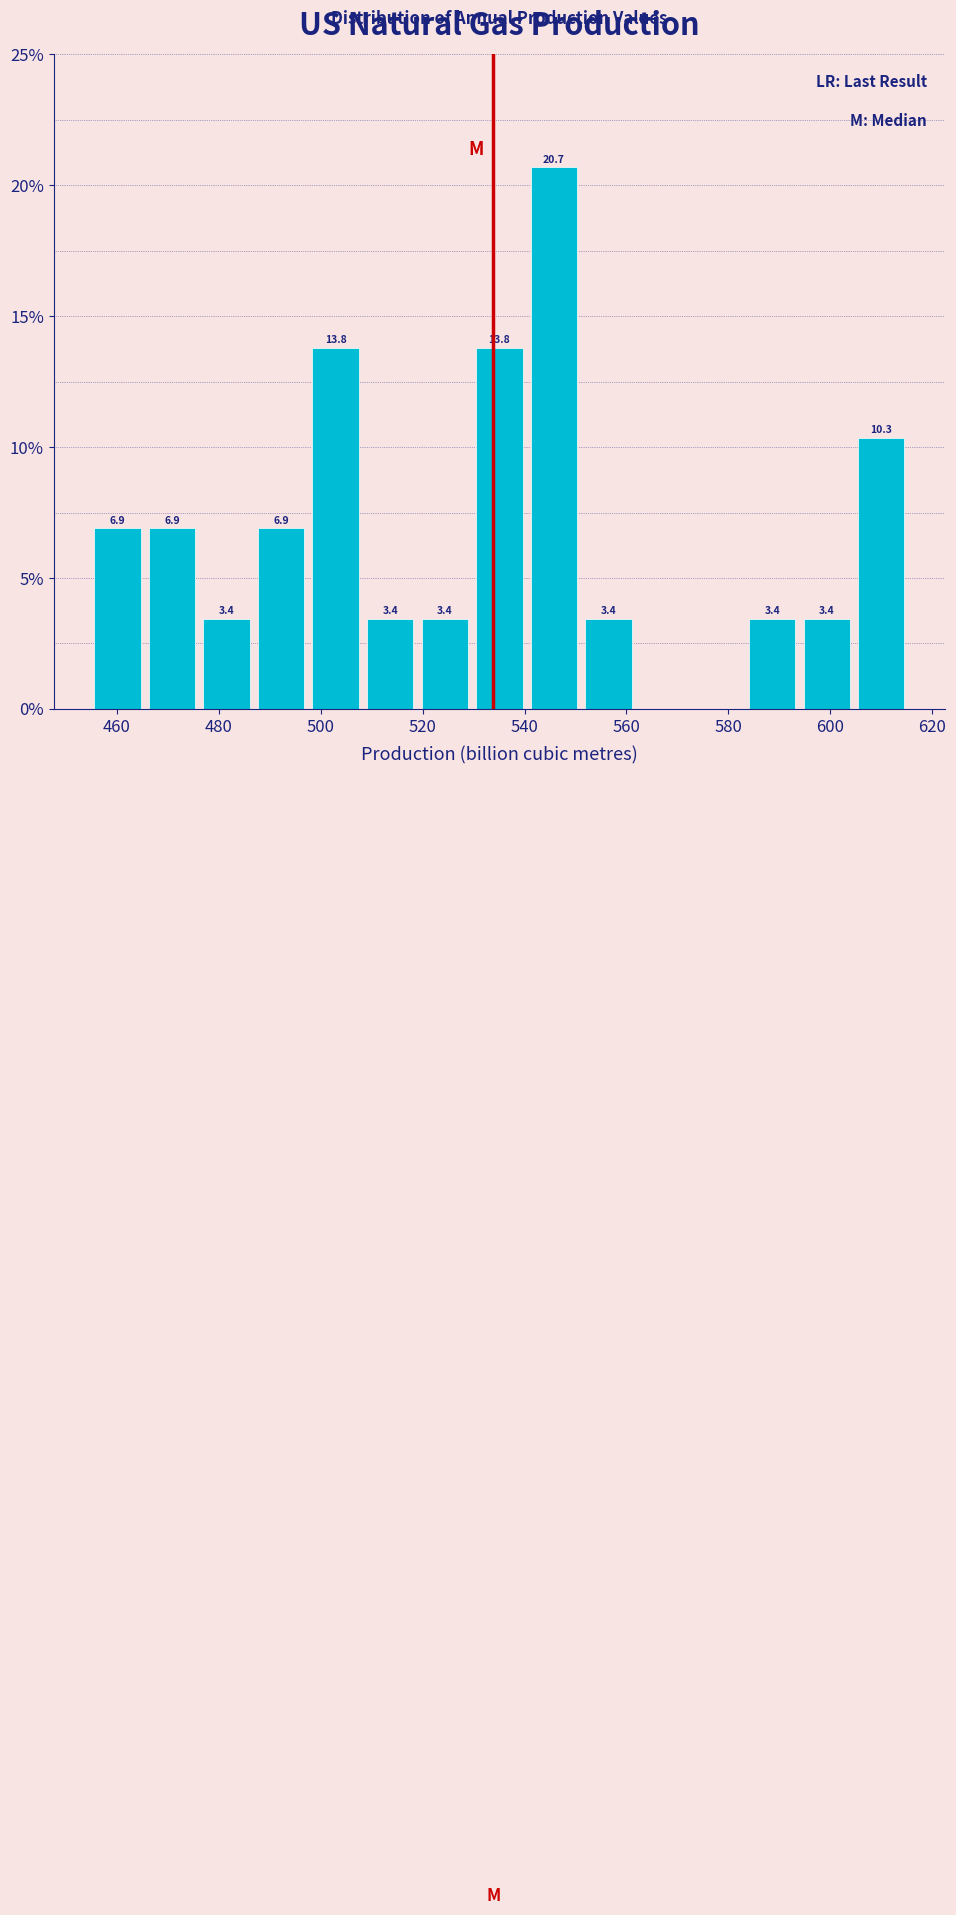

Over which range of the x-axis is the bar tallest?

540 to 552